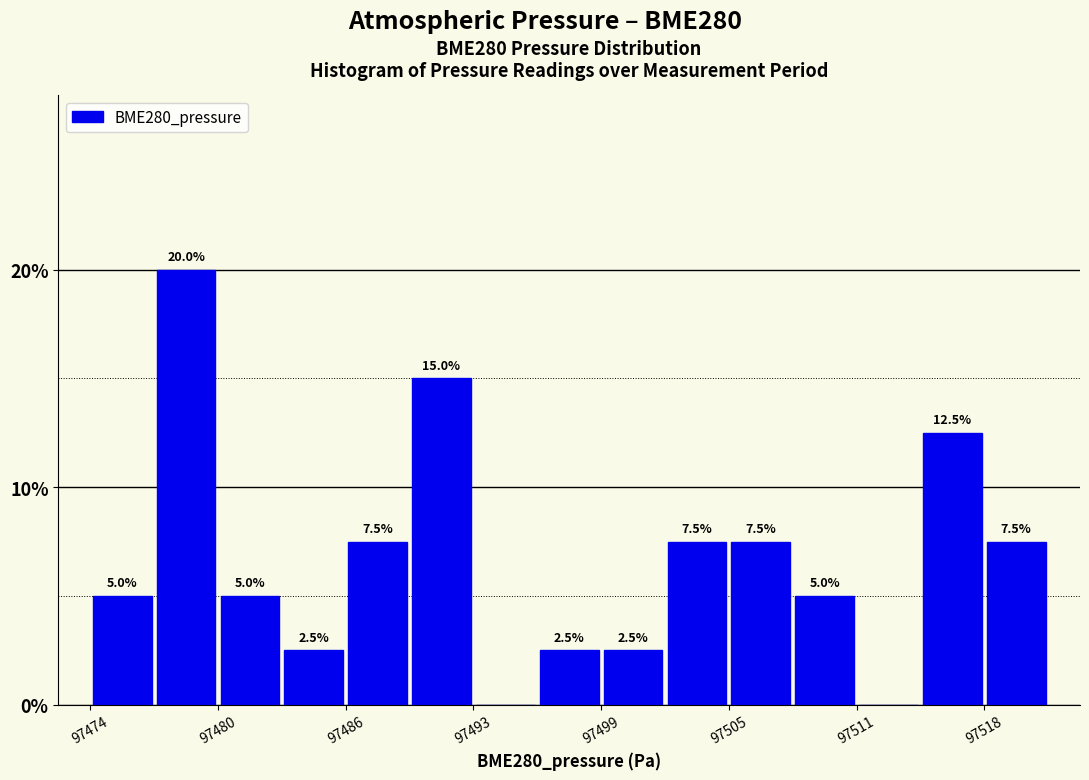

Around what value on the x-axis is the tallest bar? Give the approximate position of its centre, as read against the axis.

97479